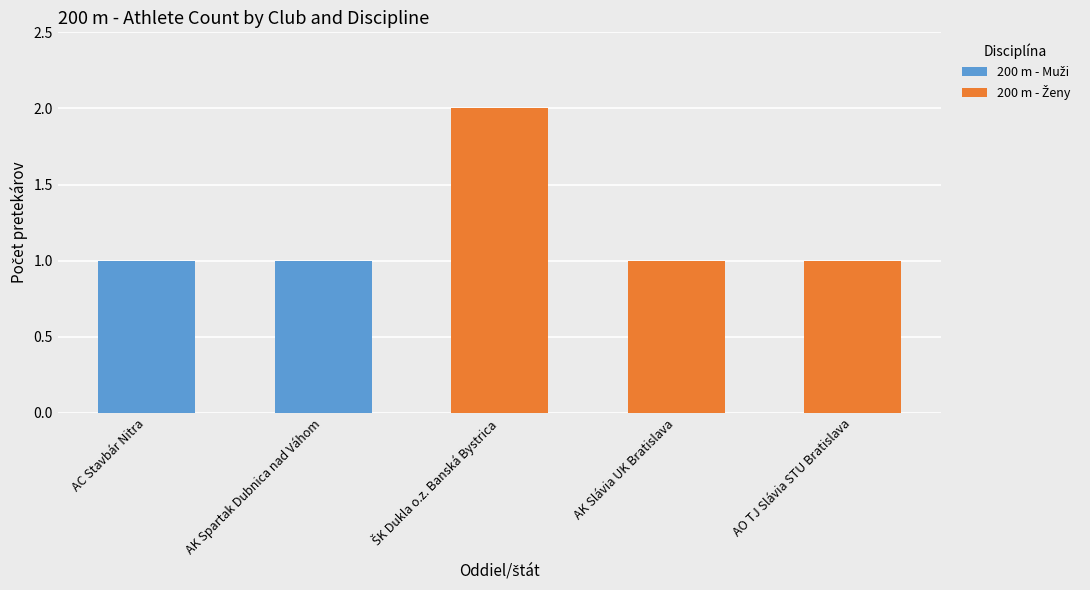

The 200 m - Muži series shows 0 at ŠK Dukla o.z. Banská Bystrica. True or false?

True